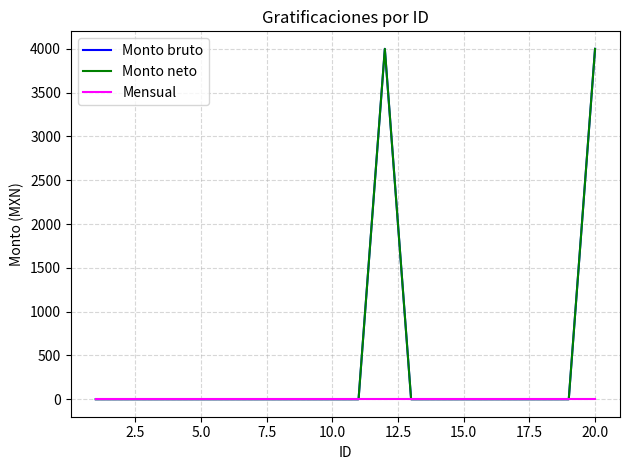

Is this an area chart (filled region under the line)?

No